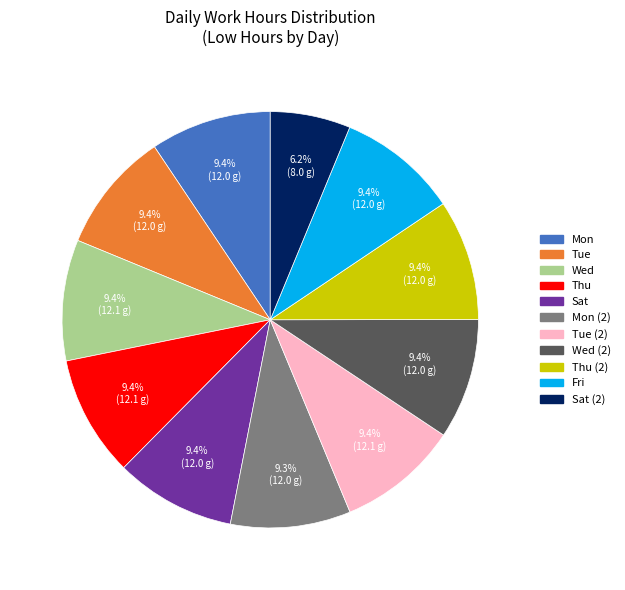

Is there any slice that represents more than half of the pie?

No